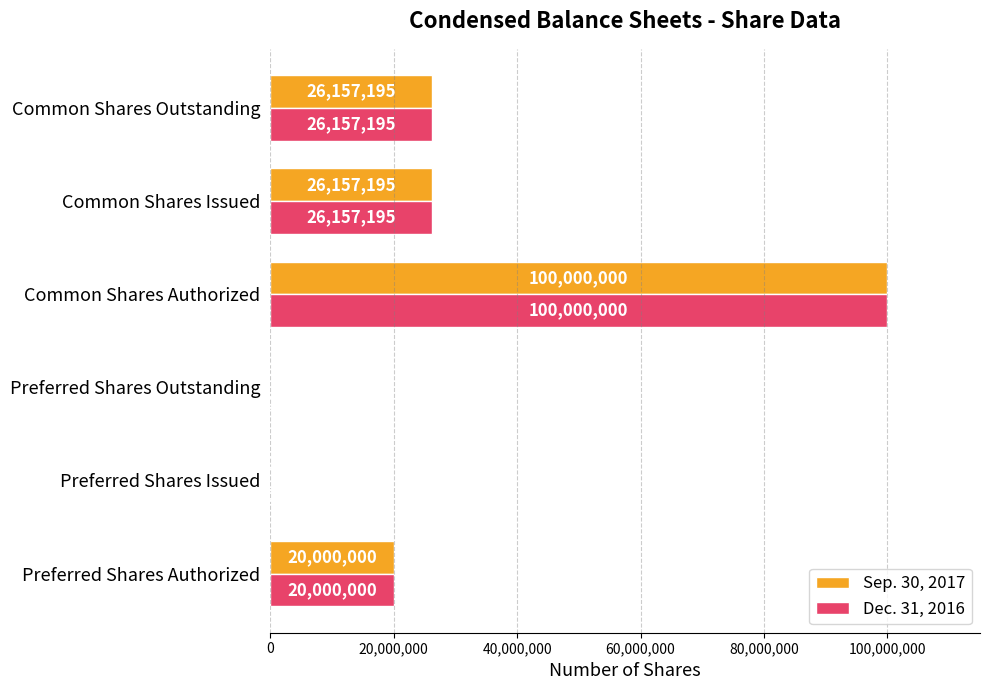

Which category has the highest value across all series?

Common Shares Authorized